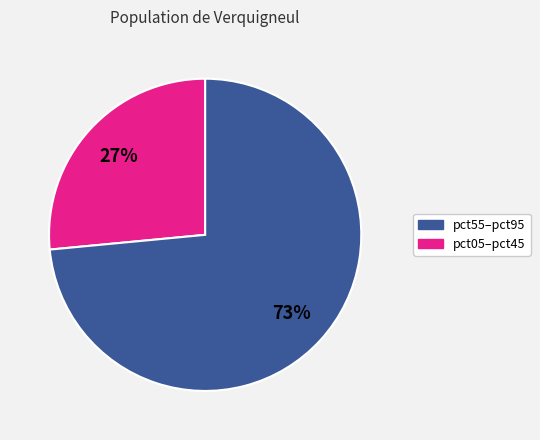

Is there any slice that represents more than half of the pie?

Yes